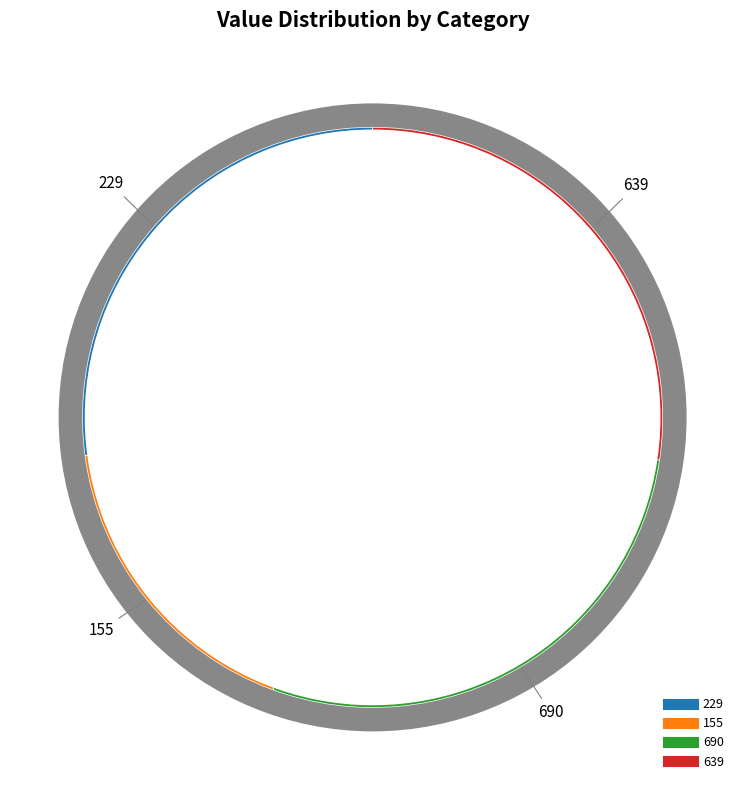

To the nearest percent, what portion does 229 represent?

27%